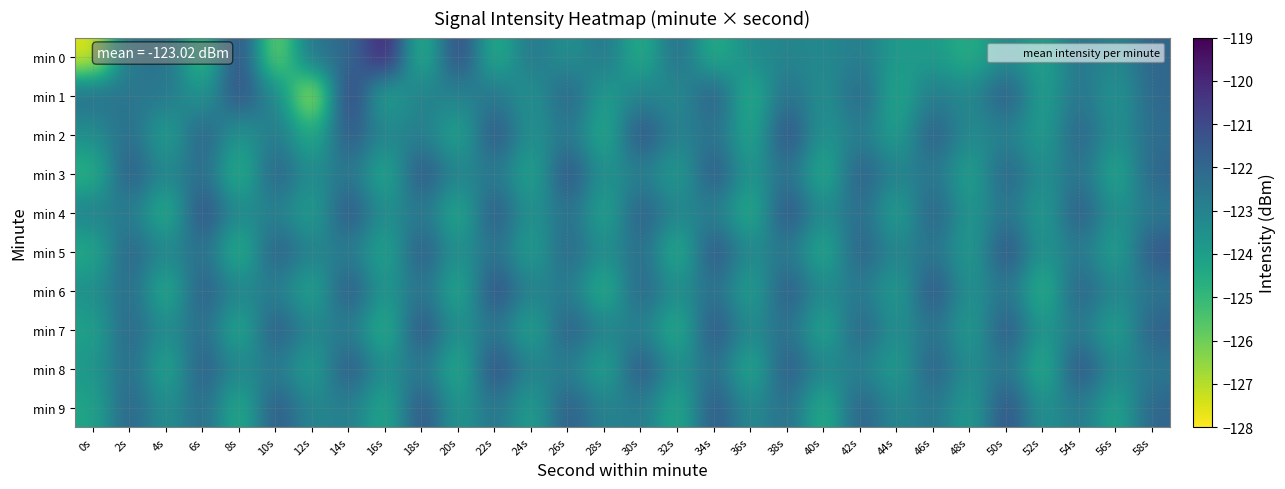

Which label corresponds to the smallest value in the chart?

0s